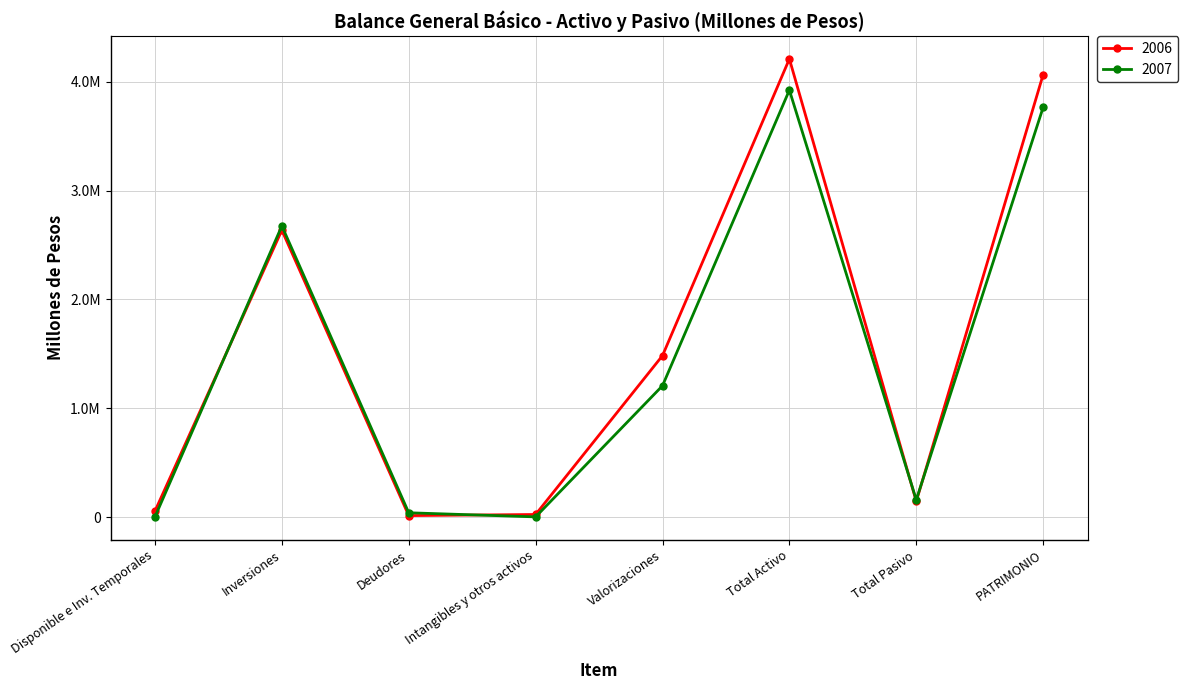

At PATRIMONIO, list the series in order from largest to smallest.

2006, 2007